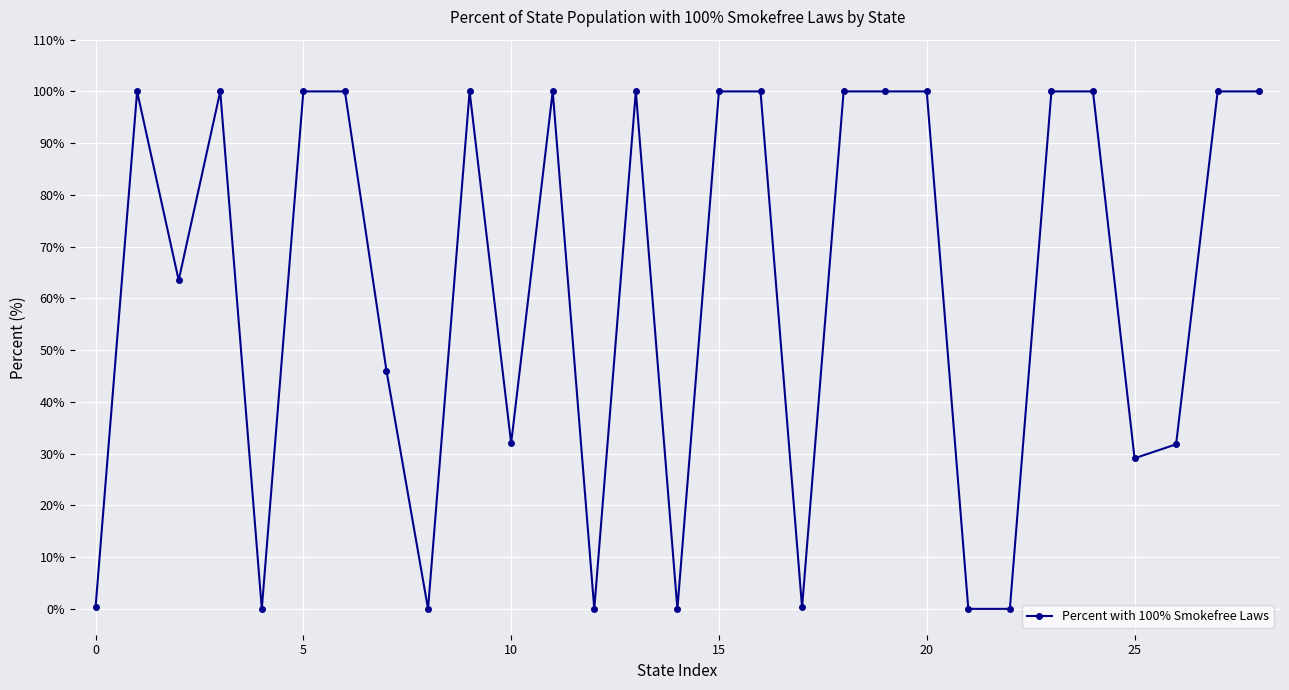

True or false: the data has more than 1 interior local peaks.

True